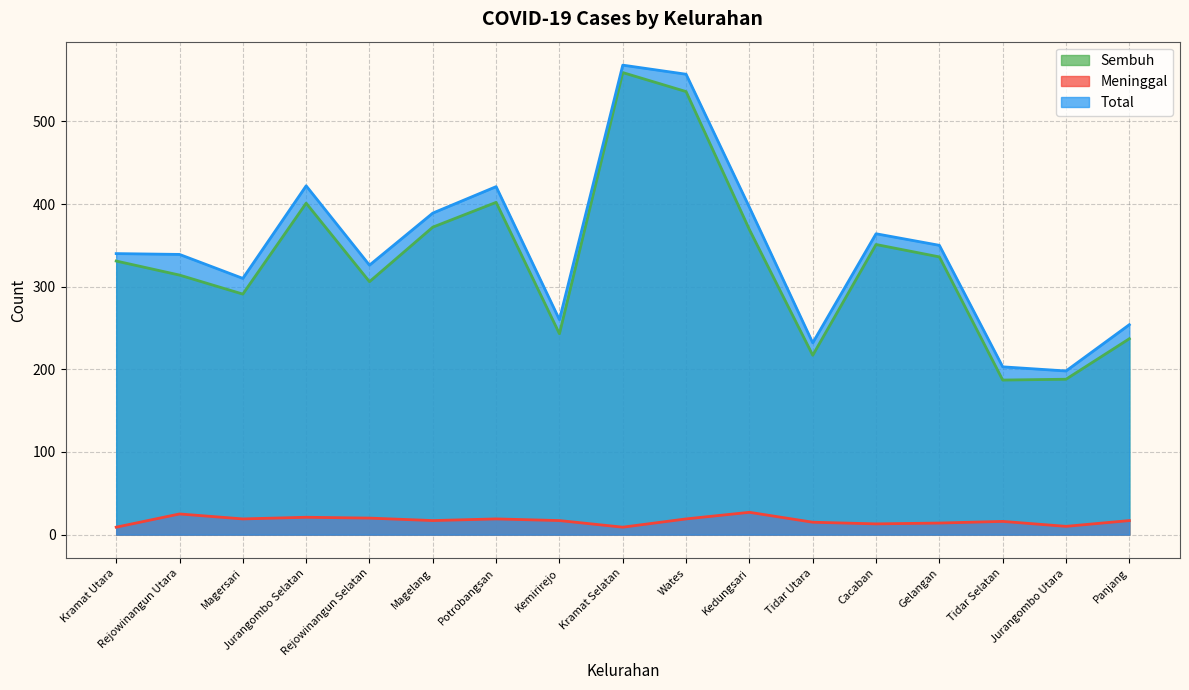

How many interior local peaks does the Meninggal series have?

5